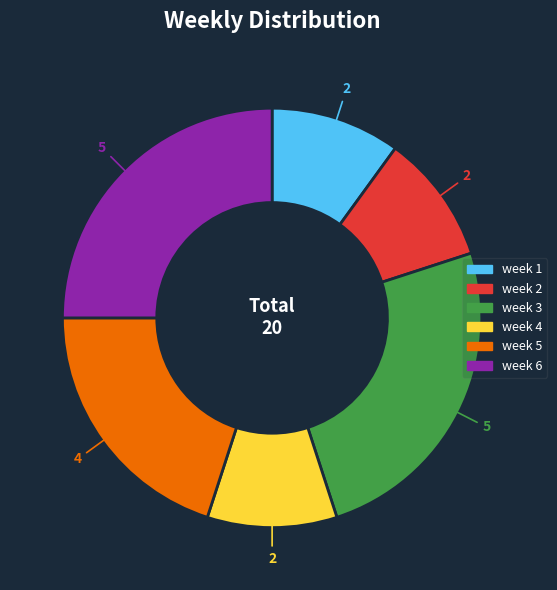

Is the sum of week 3 and week 4 greater than half?

No